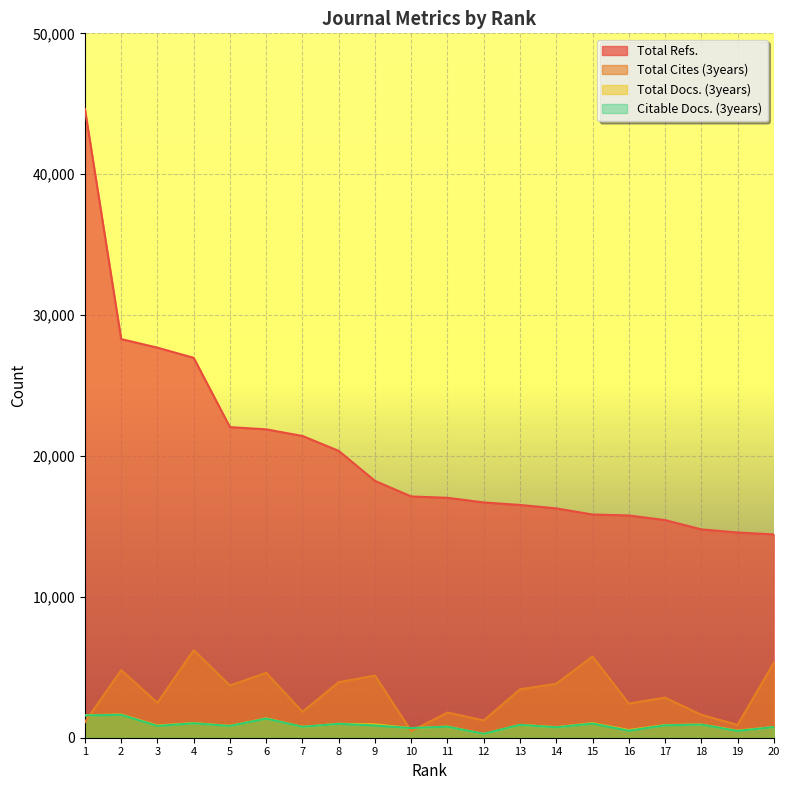

List the labels in order of Citable Docs. (3years) value, largest first.

2, 1, 6, 4, 15, 8, 18, 13, 17, 9, 3, 5, 11, 7, 20, 14, 10, 16, 19, 12